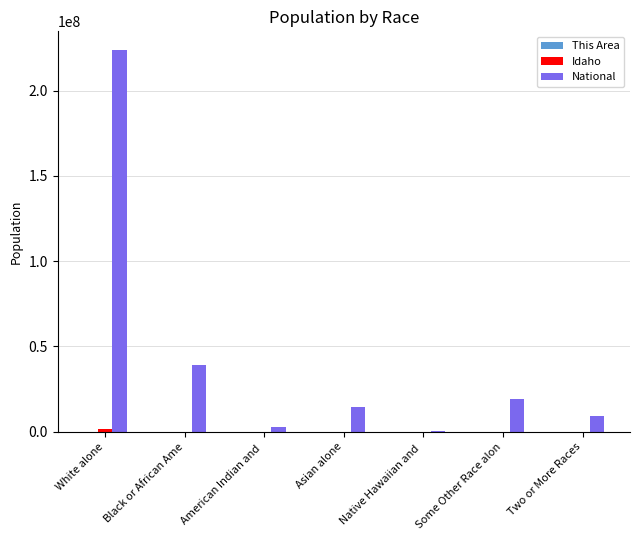

True or false: National has a value of 2932248 at American Indian and .

True